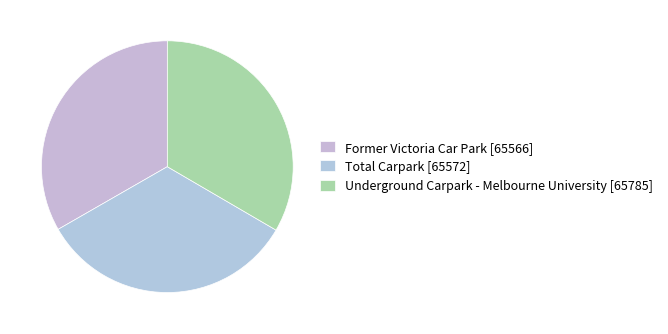

How many segments does this pie chart have?

3